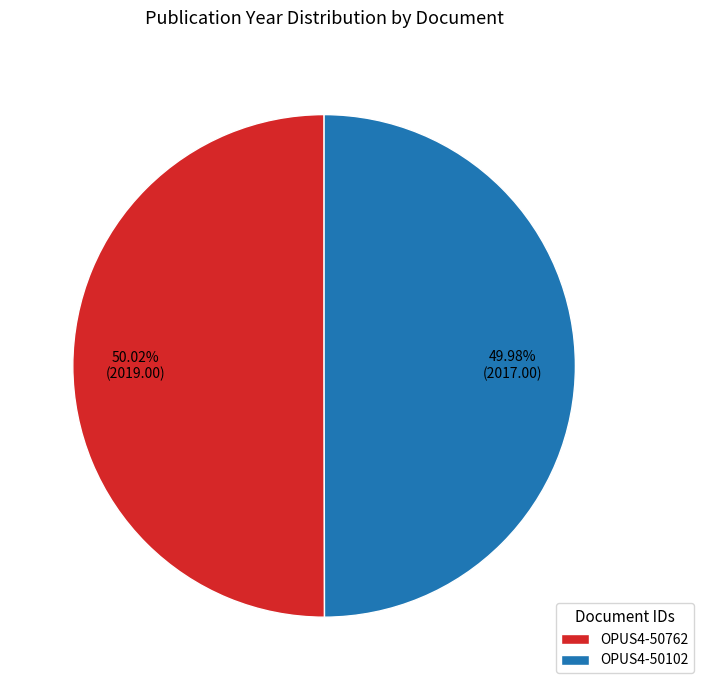

Approximately how many times larger is the value at OPUS4-50762 compared to OPUS4-50102?

1.0